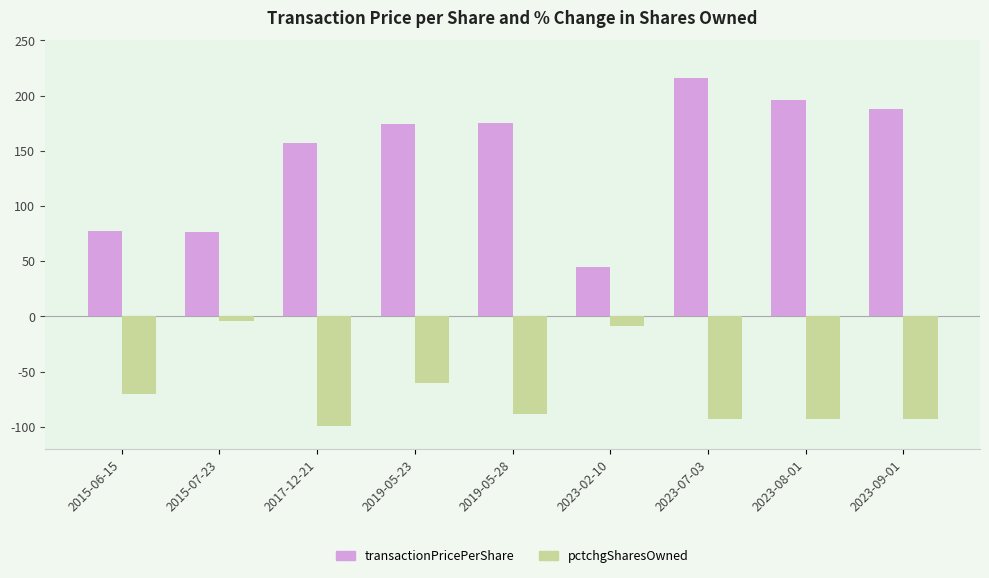

Where does the transactionPricePerShare series first go above 174?

2019-05-23